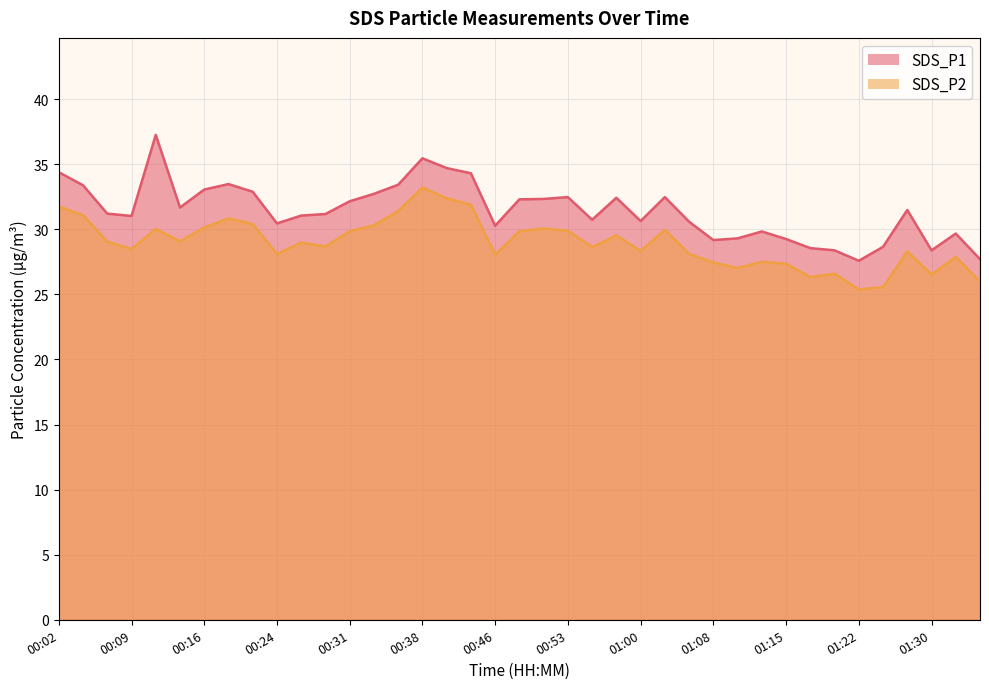

True or false: SDS_P2 and SDS_P1 cross at least once.

False